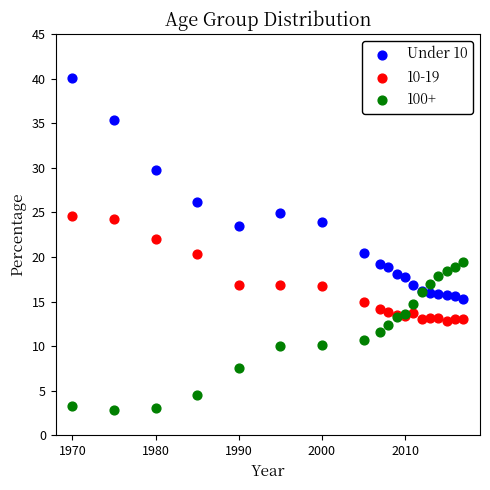

Which series has the widest spread of Y values?

Under 10